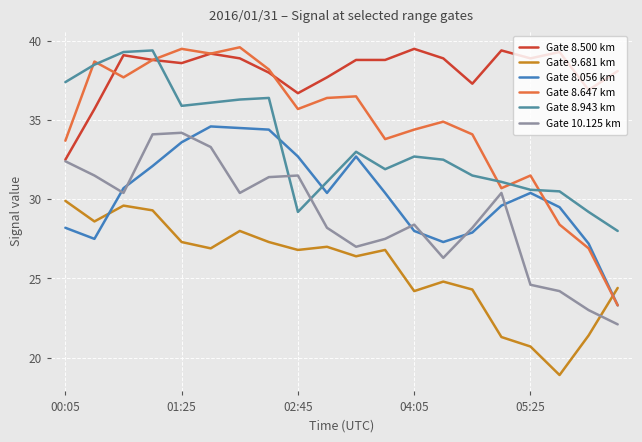

How many lines are shown in the chart?

6